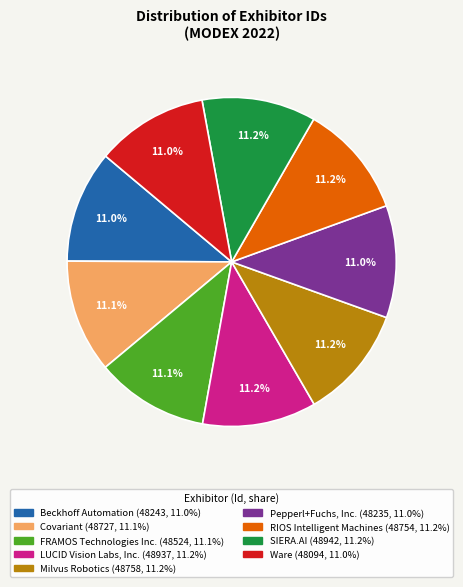

Approximately how many times larger is the value at Milvus Robotics compared to FRAMOS Technologies Inc.?

1.0